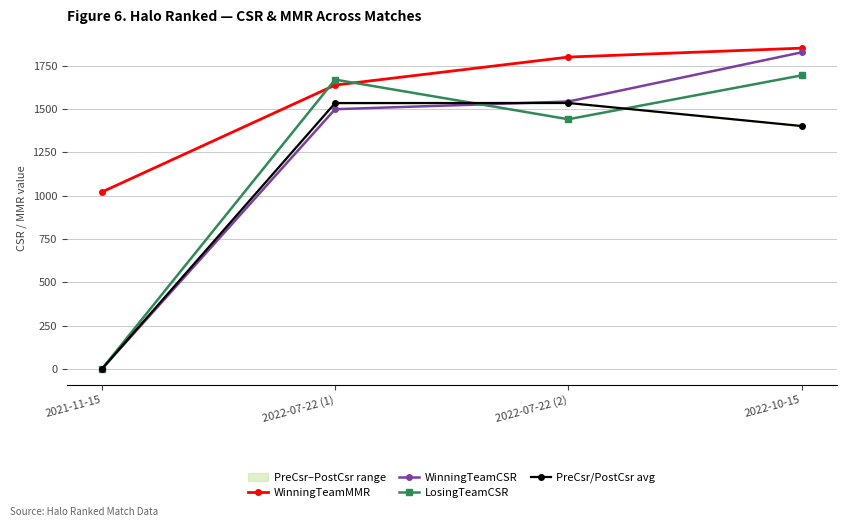

What is the sum of the WinningTeamCSR values at 2022-07-22 (1) and 2022-10-15?

3328.2